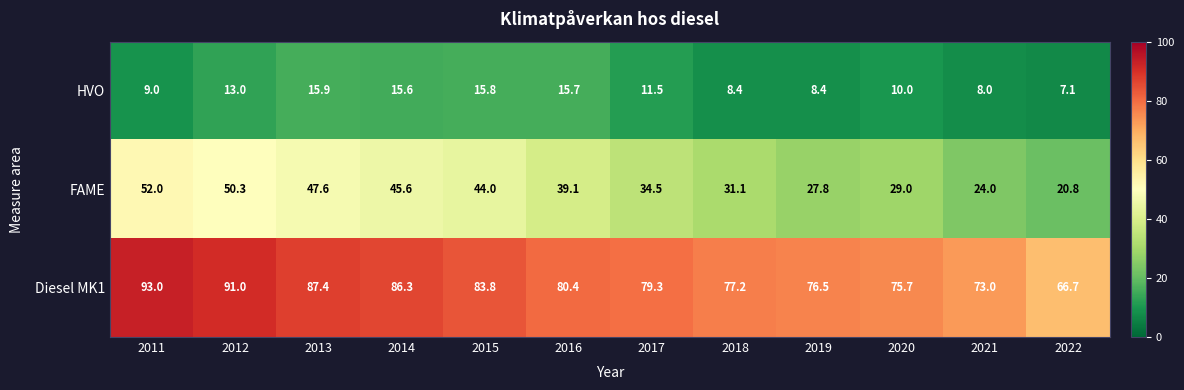

Where is HVO nearest to the value 11?

2017